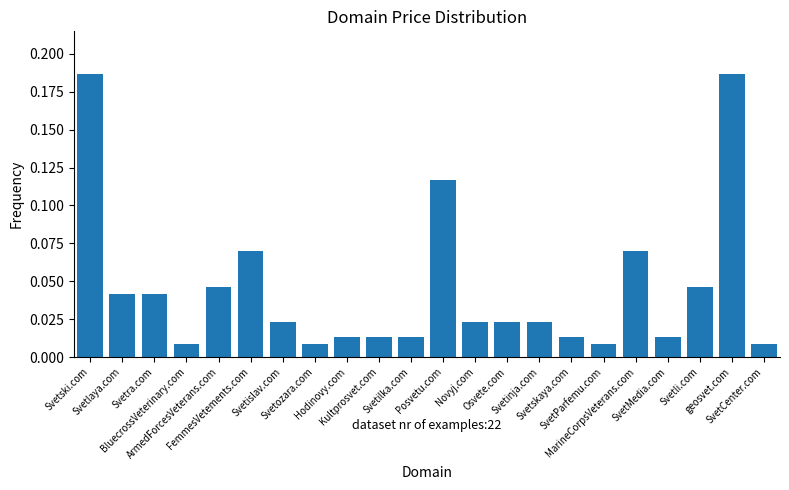

Does the chart contain any negative values?

No